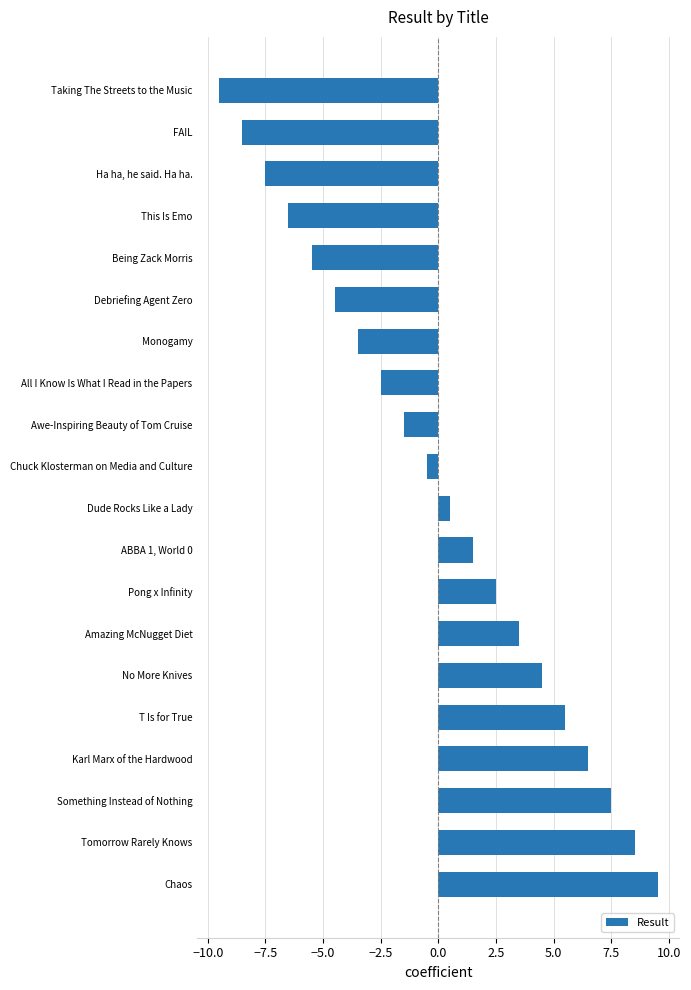

Rank the categories by value from highest to lowest.

Chaos, Tomorrow Rarely Knows, Something Instead of Nothing, Karl Marx of the Hardwood, T Is for True, No More Knives, Amazing McNugget Diet, Pong x Infinity, ABBA 1, World 0, Dude Rocks Like a Lady, Chuck Klosterman on Media and Culture, Awe-Inspiring Beauty of Tom Cruise, All I Know Is What I Read in the Papers, Monogamy, Debriefing Agent Zero, Being Zack Morris, This Is Emo, Ha ha, he said. Ha ha., FAIL, Taking The Streets to the Music